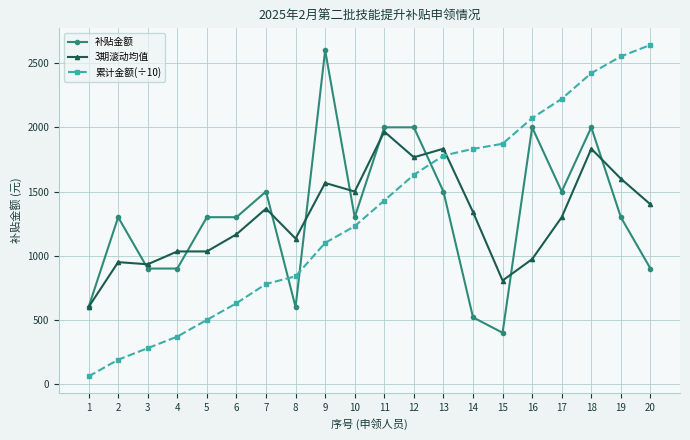

The 3期滚动均值 series shows 1133.3 at 8. True or false?

True